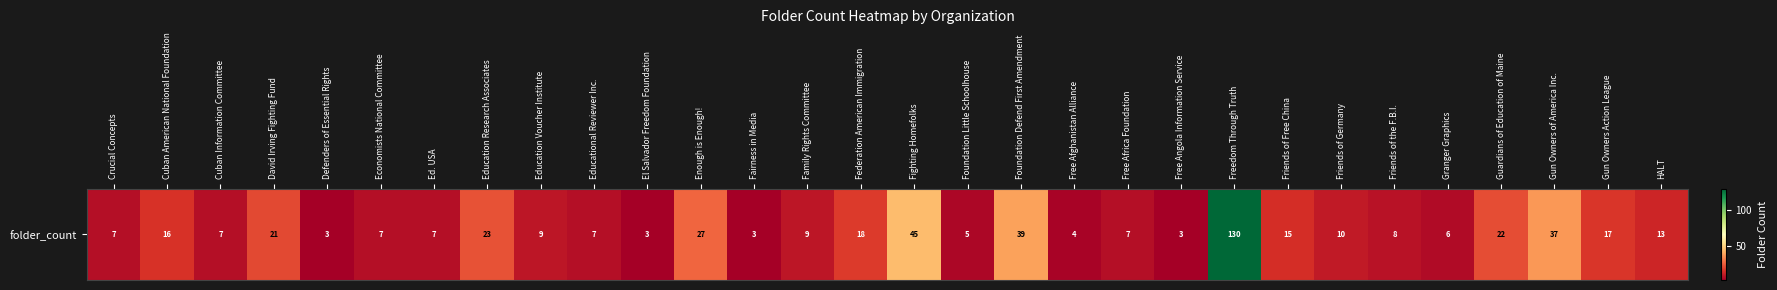

The chart shows a value of 193 at Freedom Through Truth. True or false?

False